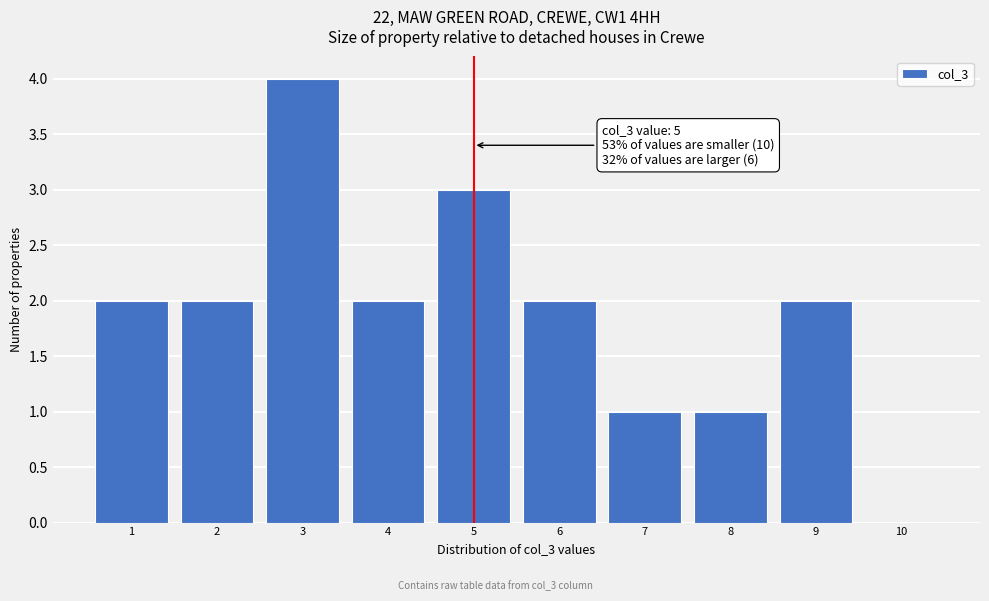

Reading right to left, list all the values displayed in this chart.

10=0	9=2	8=1	7=1	6=2	5=3	4=2	3=4	2=2	1=2